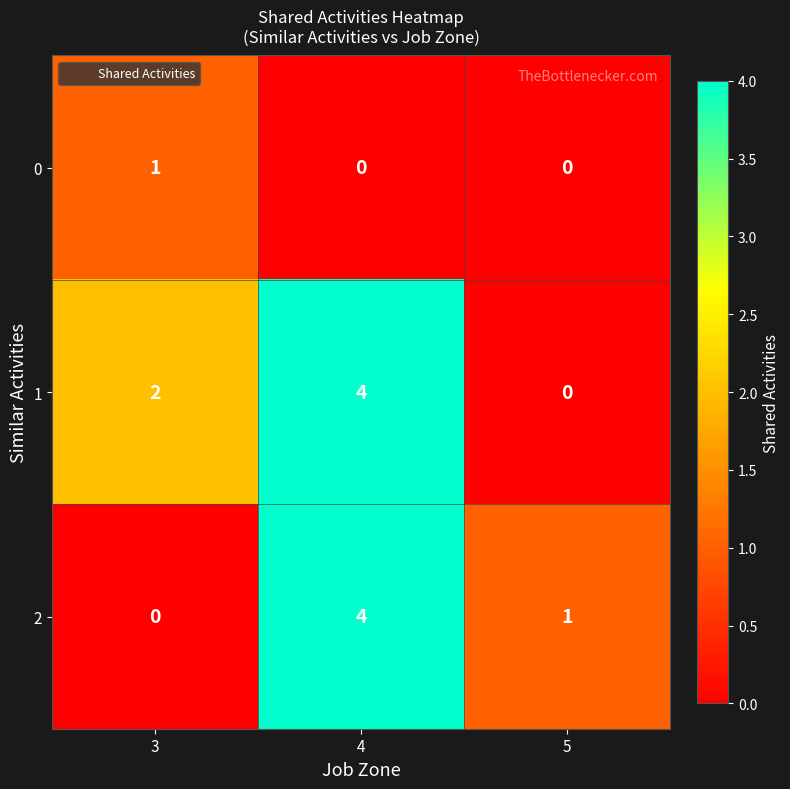

At which category is the sum across all series the highest?

4